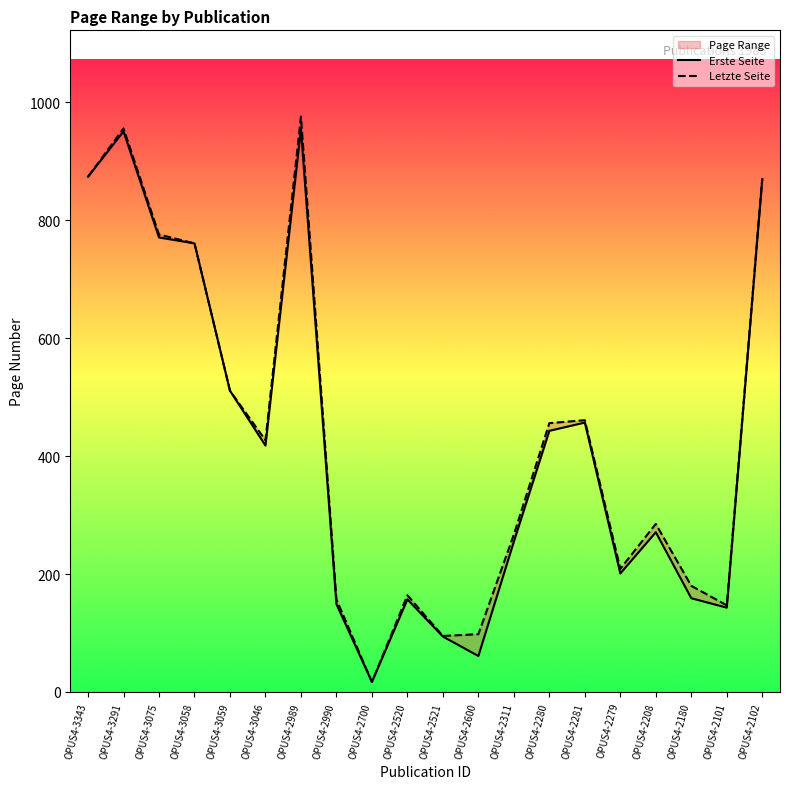

True or false: Letzte Seite and Erste Seite cross at least once.

False